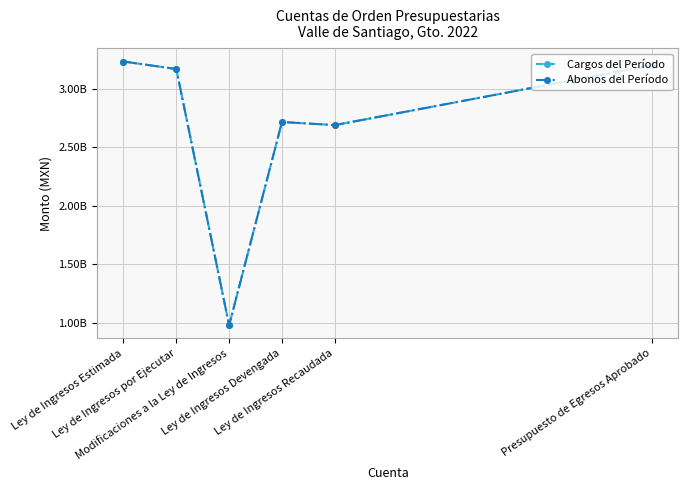

Reading left to right, list all the values displayed in this chart.

Cargos del Período: Ley de Ingresos Estimada=3230947412.9	Ley de Ingresos por Ejecutar=3166796705.2	Modificaciones a la Ley de Ingresos=981241828.4	Ley de Ingresos Devengada=2714898516.7	Ley de Ingresos Recaudada=2688461708.7	Presupuesto de Egresos Aprobado=3199027359.6
Abonos del Período: Ley de Ingresos Estimada=3230947412.9	Ley de Ingresos por Ejecutar=3166796705.2	Modificaciones a la Ley de Ingresos=981241828.4	Ley de Ingresos Devengada=2714898516.7	Ley de Ingresos Recaudada=2688461708.7	Presupuesto de Egresos Aprobado=3199027359.6